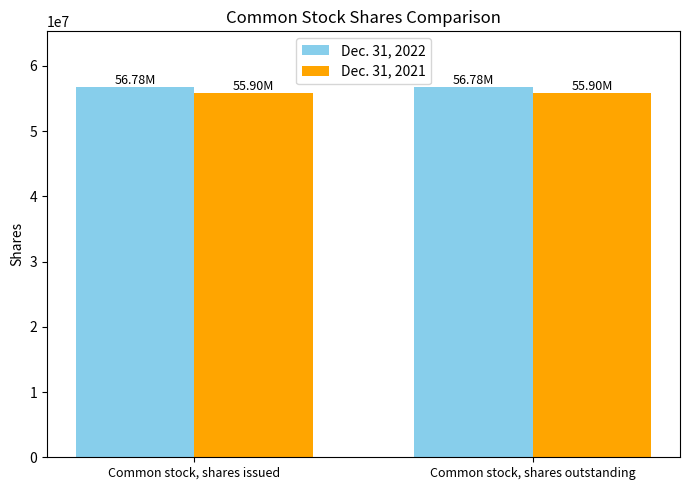

What is the spread (max minus min) of values at Common stock, shares outstanding?

882909